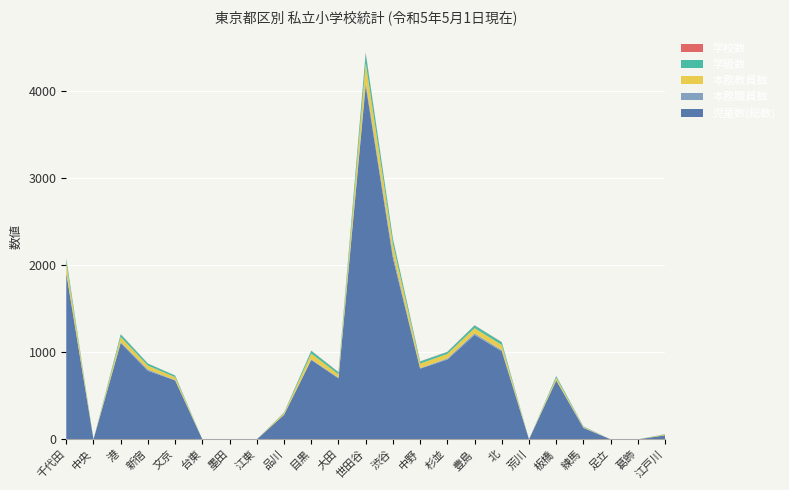

Reading left to right, transcribe all the data shown in this chart.

児童数(総数): 1904	0	1105	786	676	0	0	0	281	910	700	4058	2079	811	916	1198	1010	0	675	130	0	0	46
本務職員数: 12	0	10	15	4	0	0	0	1	9	7	39	44	6	12	18	14	0	4	4	0	0	1
本務教員数: 109	0	59	44	34	0	0	0	18	65	39	221	117	52	51	59	59	0	29	8	0	0	8
学級数: 48	0	31	24	18	0	0	0	7	32	24	112	60	24	24	32	31	0	18	6	0	0	4
学校数: 3	0	2	1	1	0	0	0	1	2	2	8	3	2	2	2	2	0	1	1	0	0	1